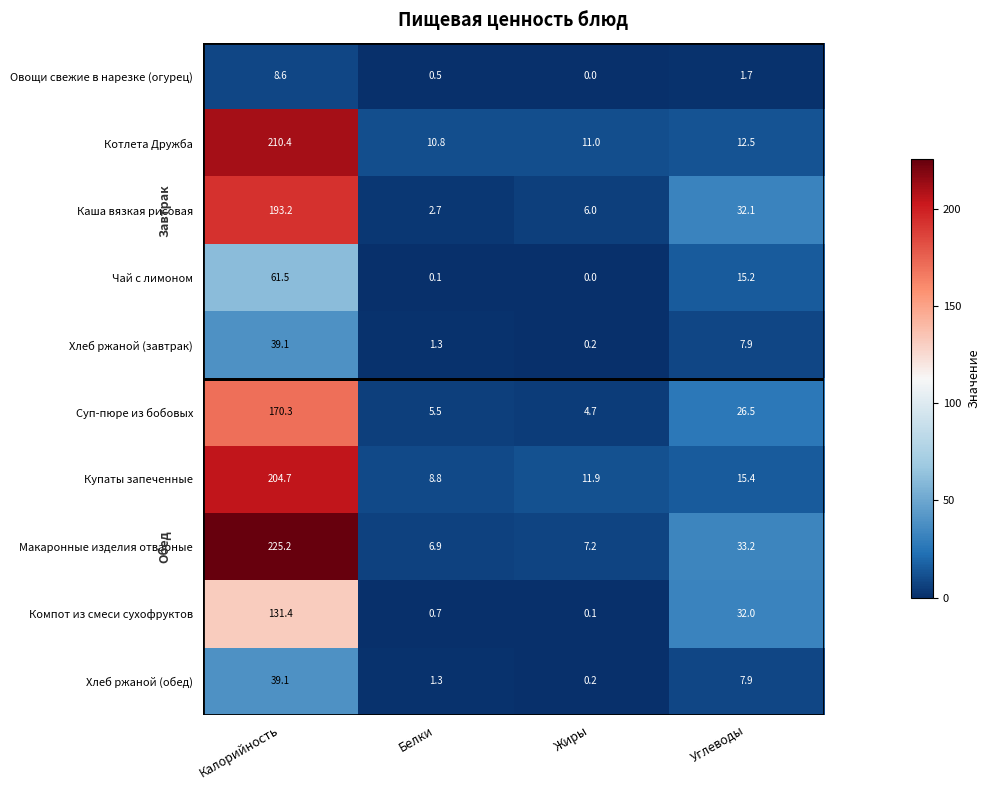

Between Калорийность and Углеводы, which series saw the biggest shift?

Котлета Дружба